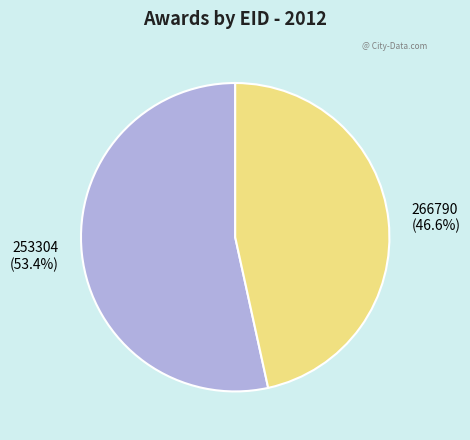

Which slice is the largest?

253304